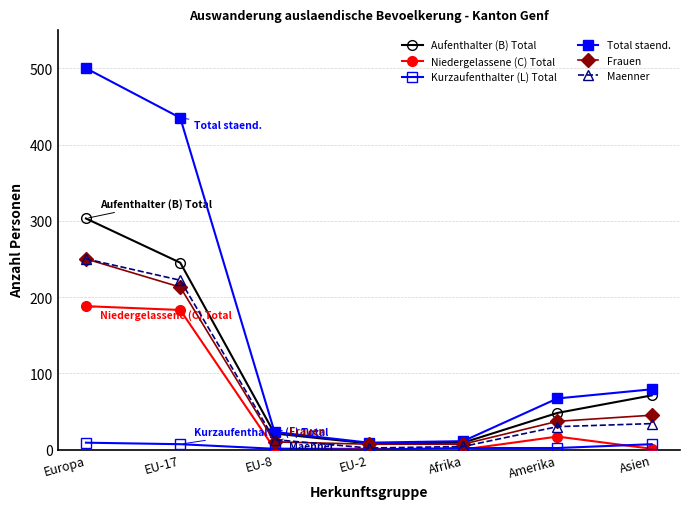

Where does the Maenner series first go above 30?

Europa